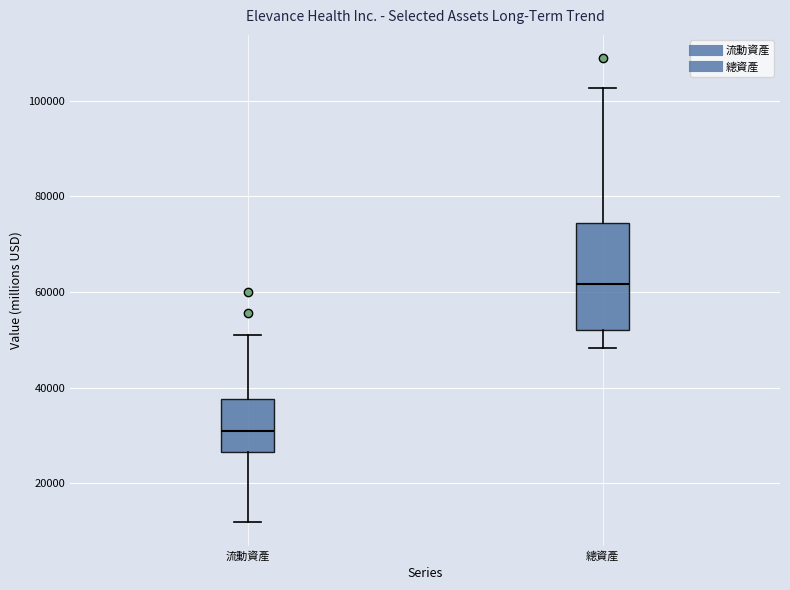

Comparing the boxes themselves (not the whiskers), which one is the tallest?

總資產